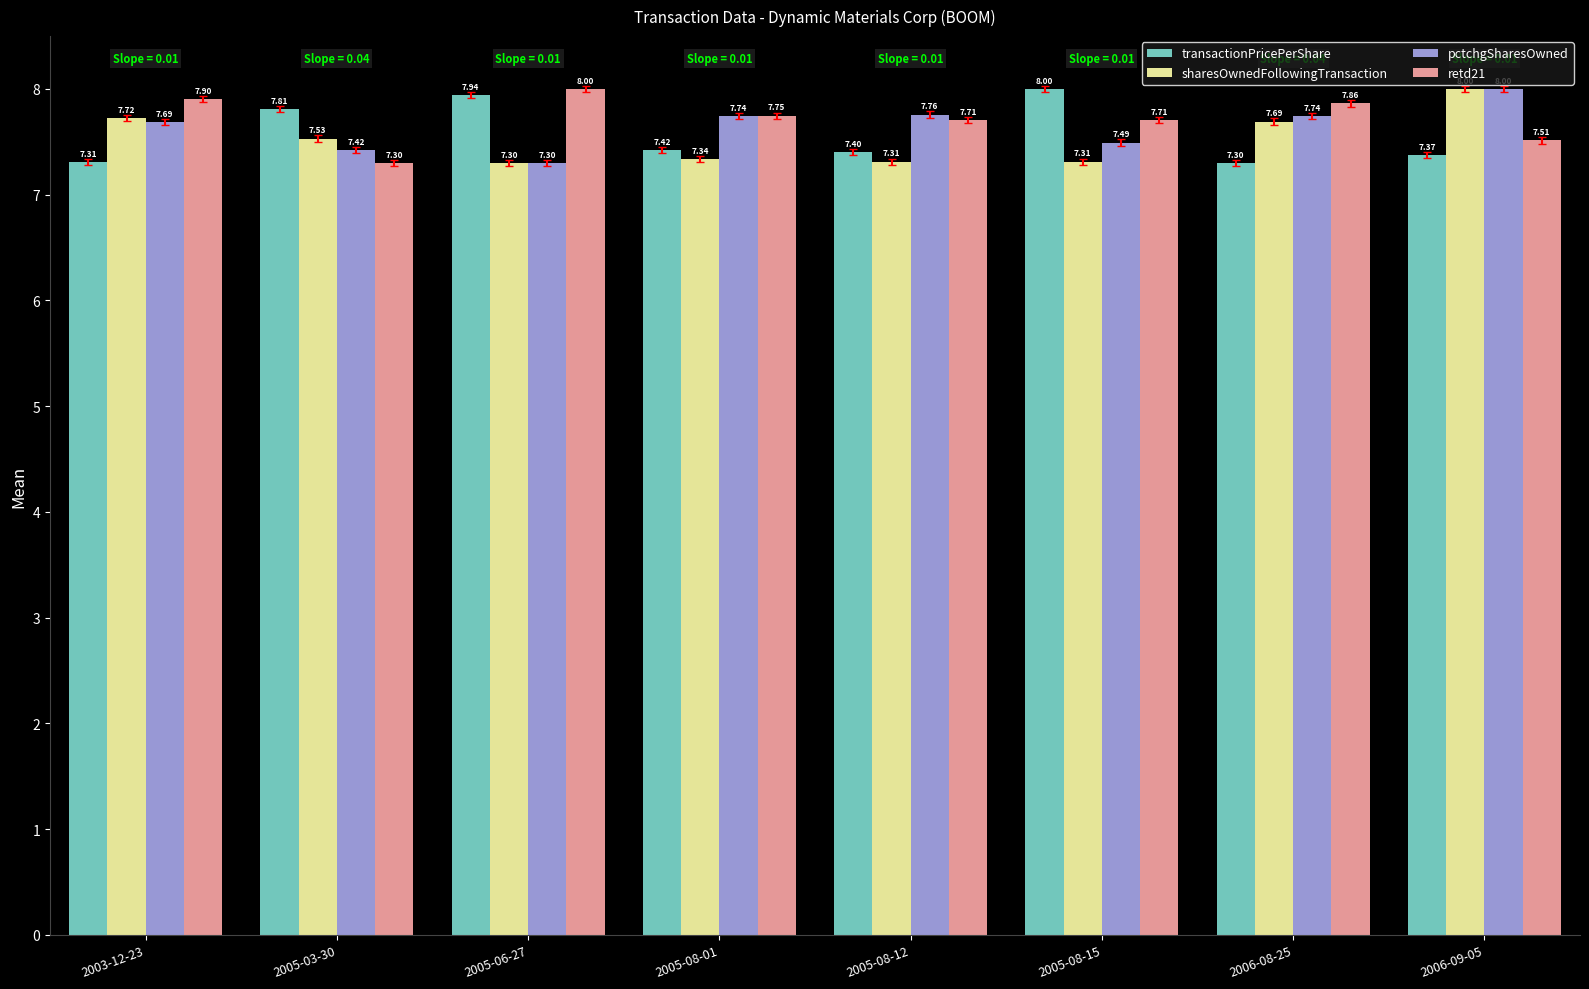

What are all the series names shown in the legend?

transactionPricePerShare, sharesOwnedFollowingTransaction, pctchgSharesOwned, retd21